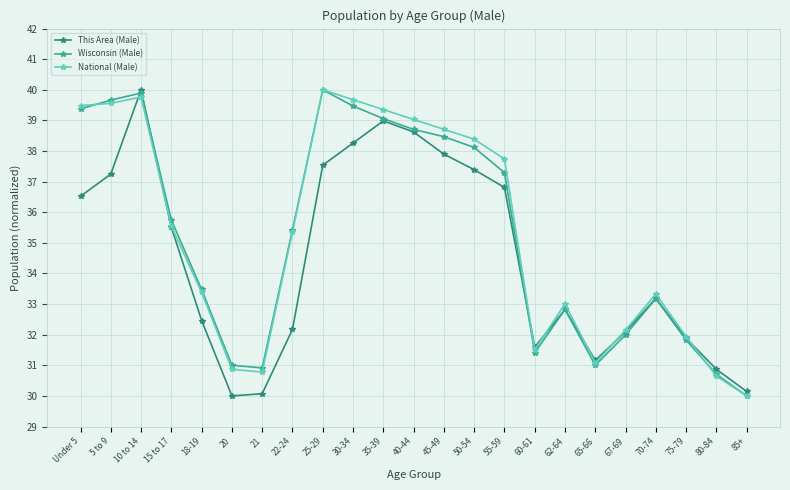

How many values in the This Area (Male) series are below 33?

11